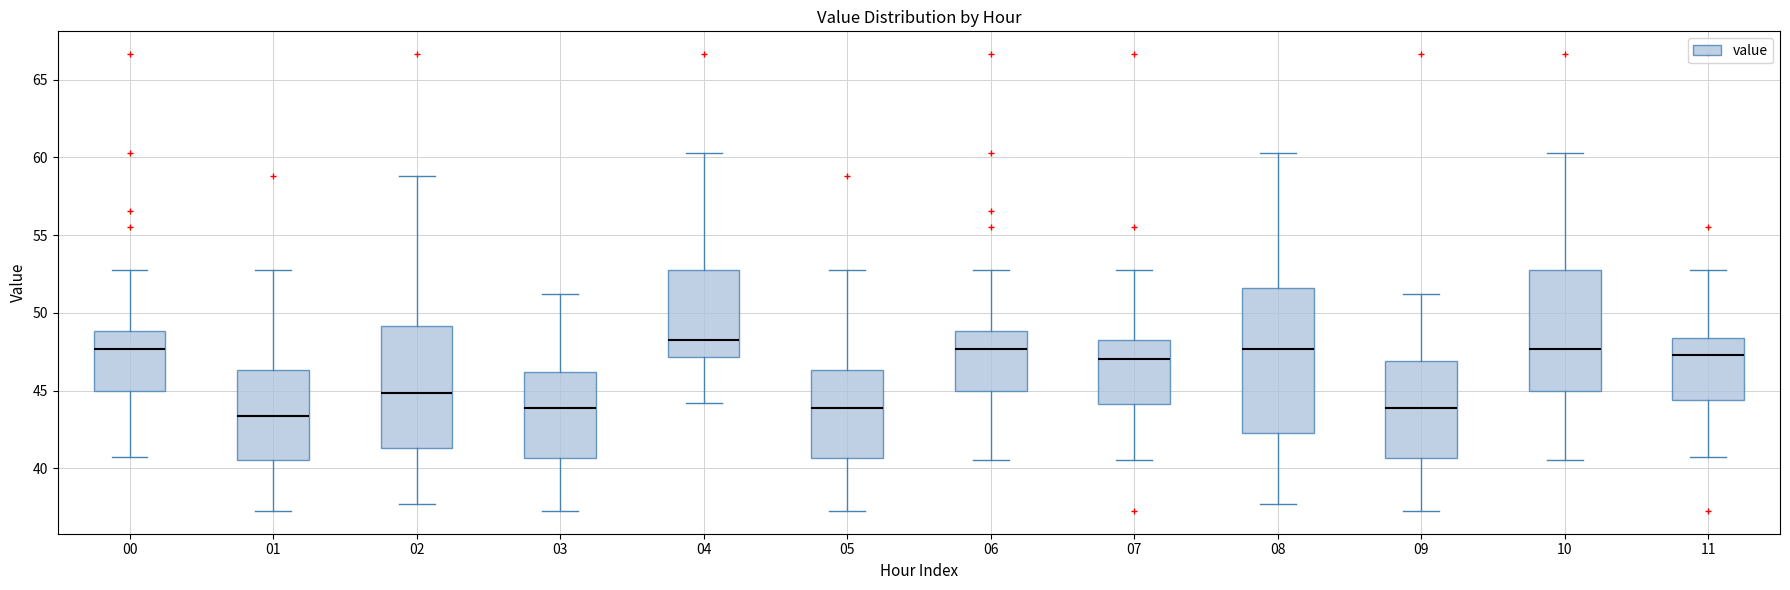

Which box's median line is the highest?

04